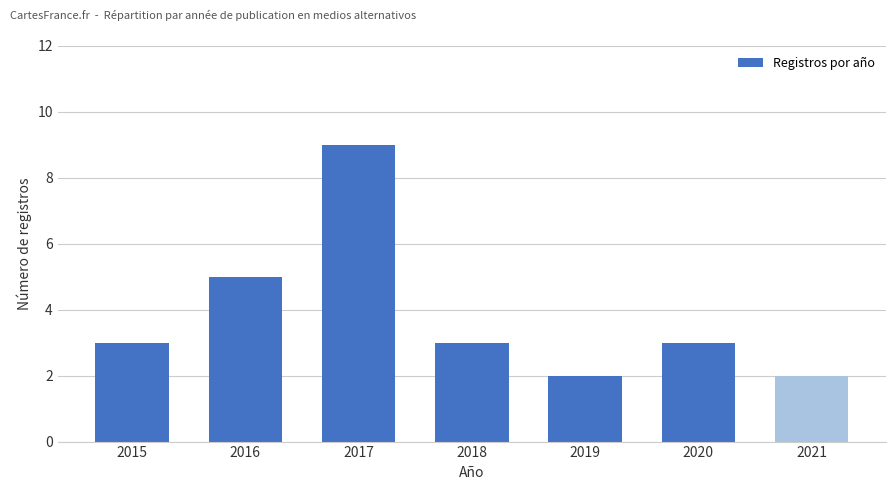

What is the change in value from 2018 to 2019?

-1